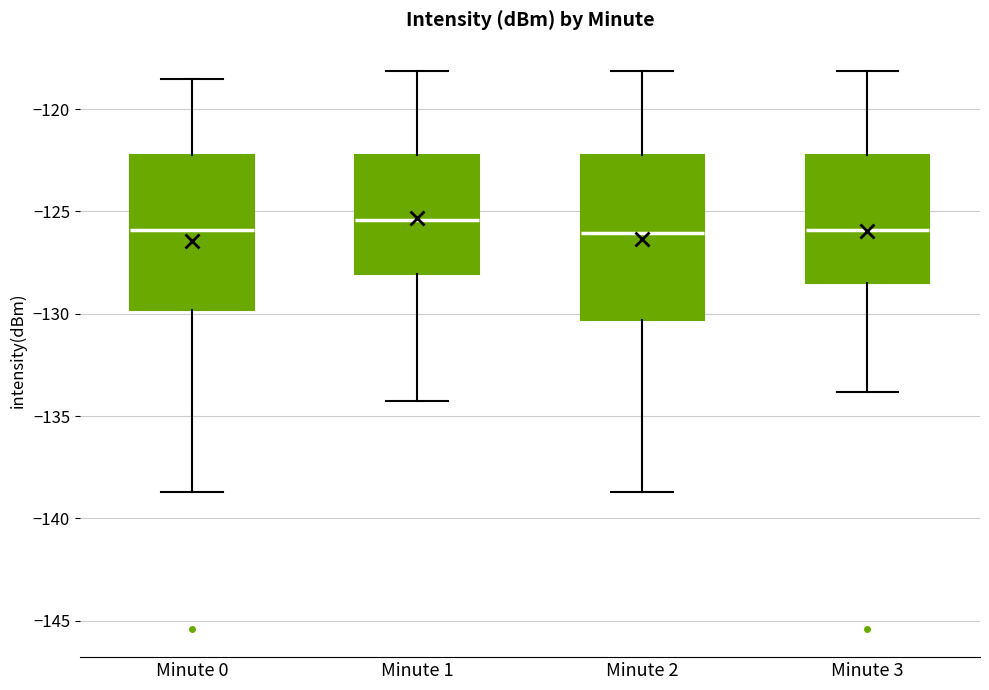

Reading left to right, read every box against the y-axis: the position of its median line, the range the box covers, and the ends of its whiskers. The values are not printed on the chart, so give them approximately, as read against the axis.

Minute 0: median -126.0, box -130.0 to -122.5, whiskers -138.5 to -118.5
Minute 1: median -125.5, box -128.0 to -122.0, whiskers -134.5 to -118.0
Minute 2: median -126.0, box -130.5 to -122.0, whiskers -138.5 to -118.0
Minute 3: median -126.0, box -128.5 to -122.0, whiskers -134.0 to -118.0